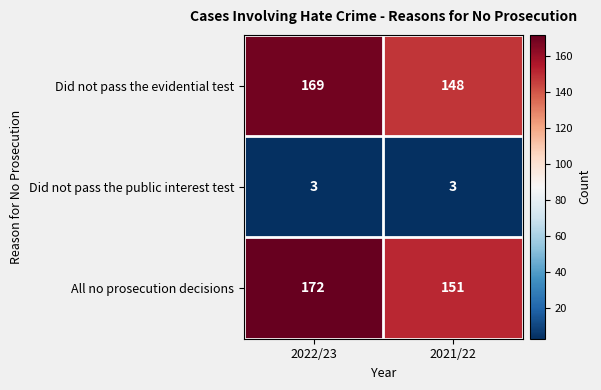

Is it true that Did not pass the evidential test equals 82 at 2021/22?

False